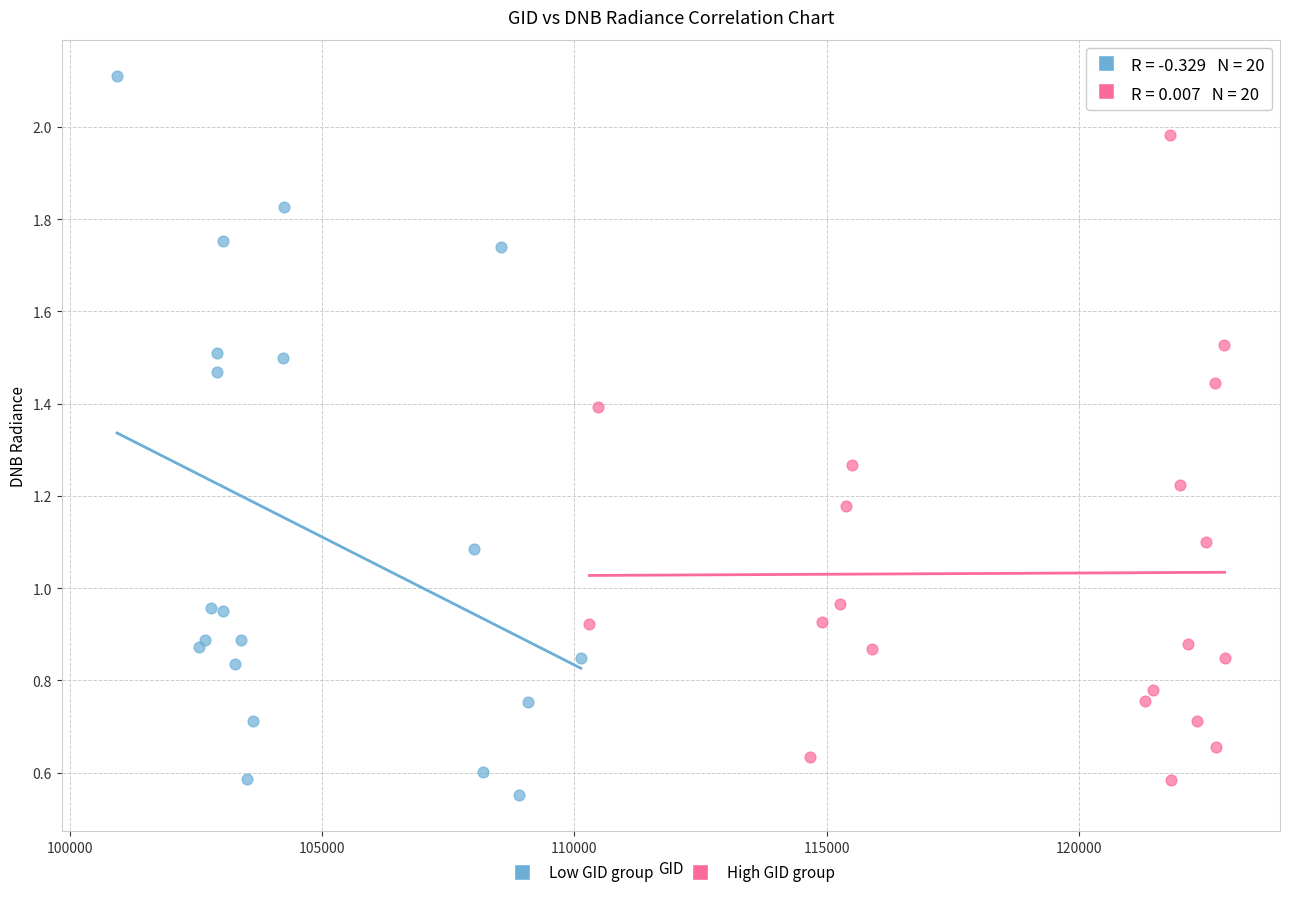

Which series contains the highest Y value?

Low GID group